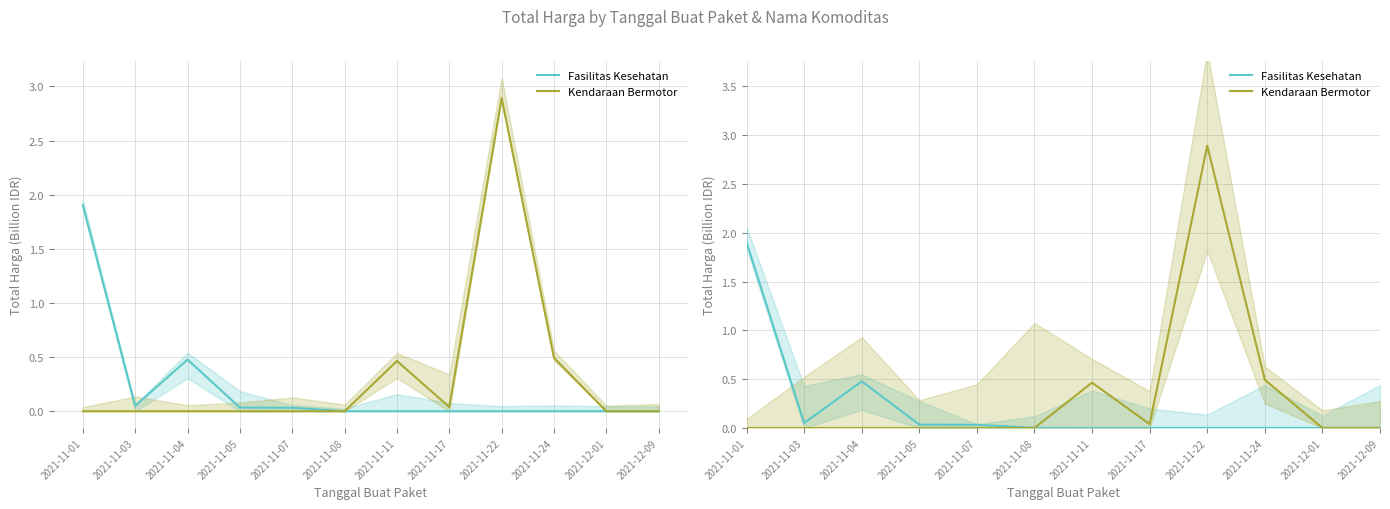

Where do Fasilitas Kesehatan and Kendaraan Bermotor first cross each other?

2021-11-08 and 2021-11-11